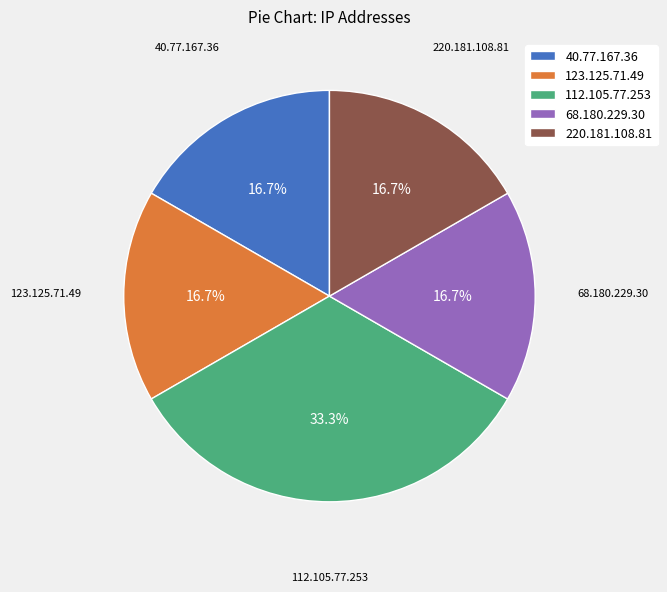

Which slice is the largest?

112.105.77.253